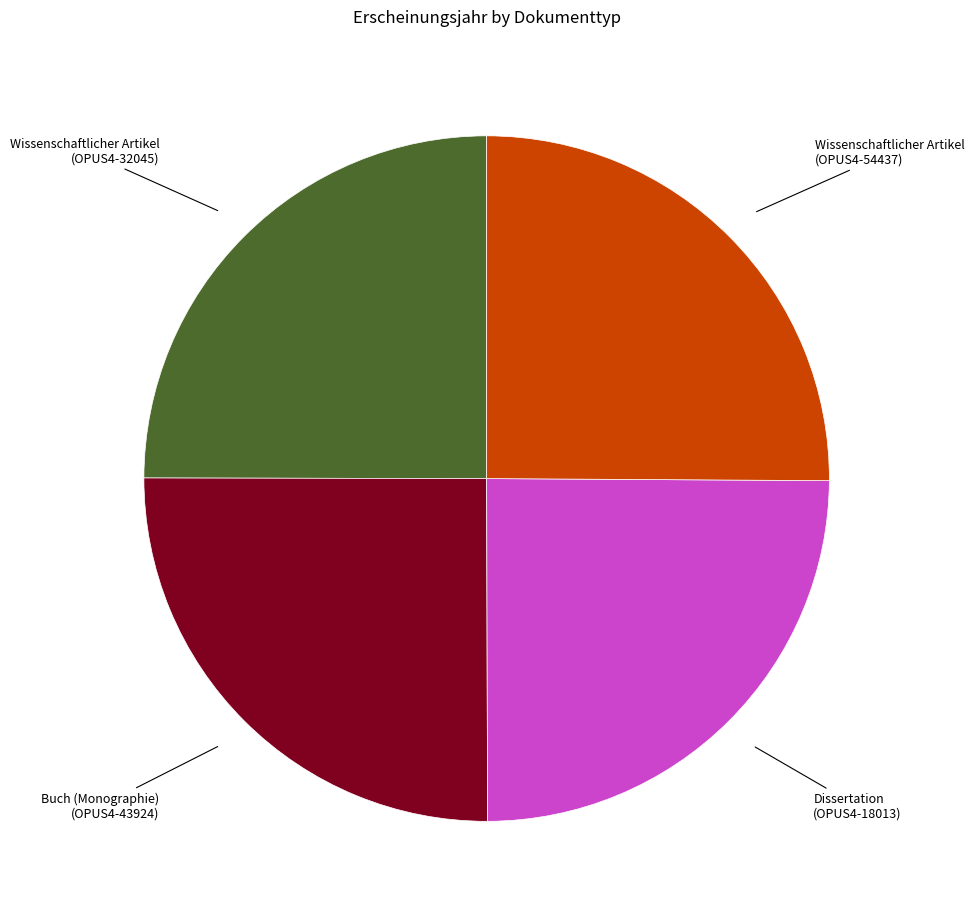

Does any single category account for the majority?

No